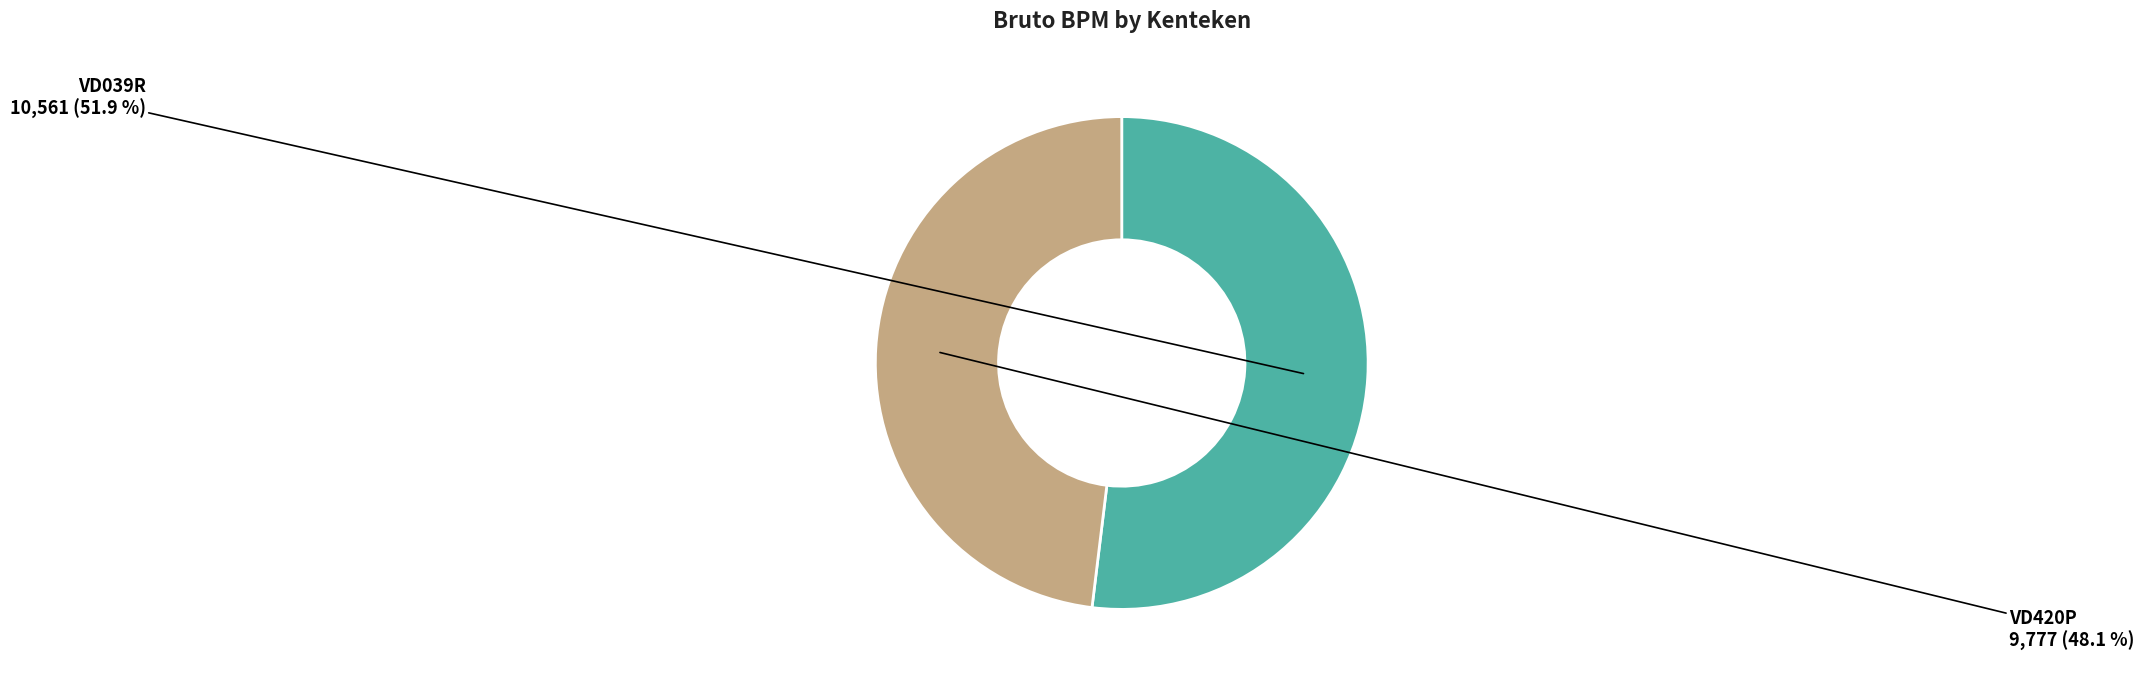

To the nearest percent, what is the average slice percentage?

50%